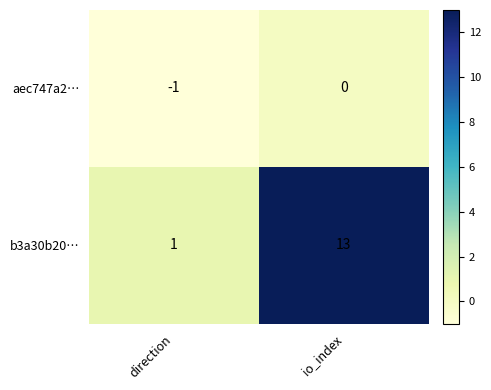

True or false: aec747a2… has a value of 0 at io_index.

True